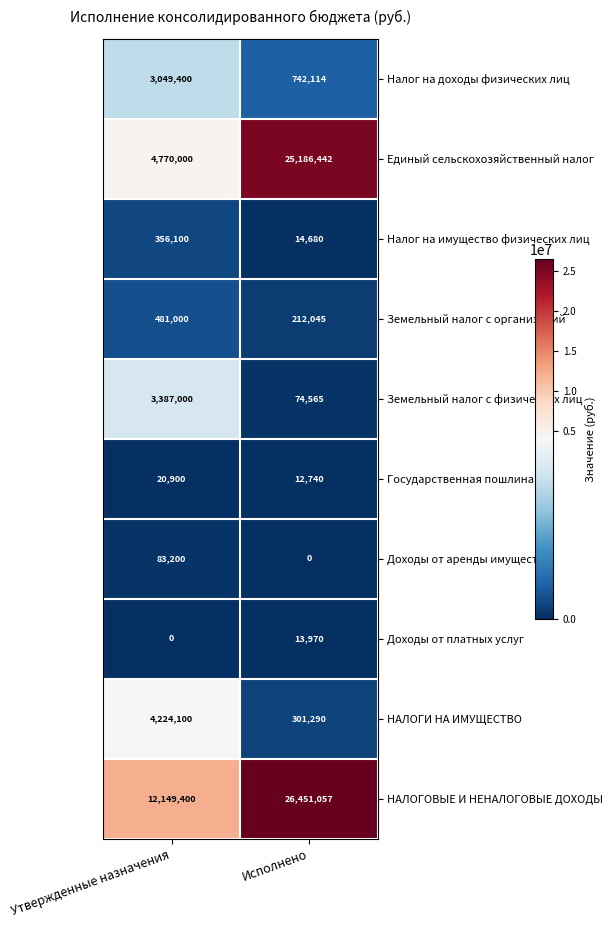

At Исполнено, list the series in order from largest to smallest.

НАЛОГОВЫЕ И НЕНАЛОГОВЫЕ ДОХОДЫ, Единый сельскохозяйственный налог, Налог на доходы физических лиц, НАЛОГИ НА ИМУЩЕСТВО, Земельный налог с организаций, Земельный налог с физических лиц, Налог на имущество физических лиц, Доходы от платных услуг, Государственная пошлина, Доходы от аренды имущества